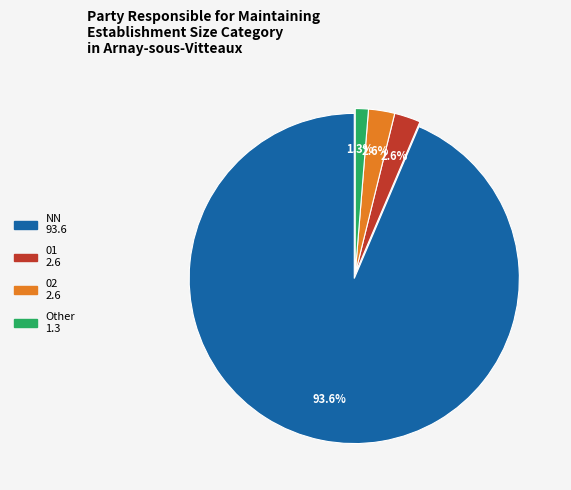

Is there a majority slice in this chart?

Yes